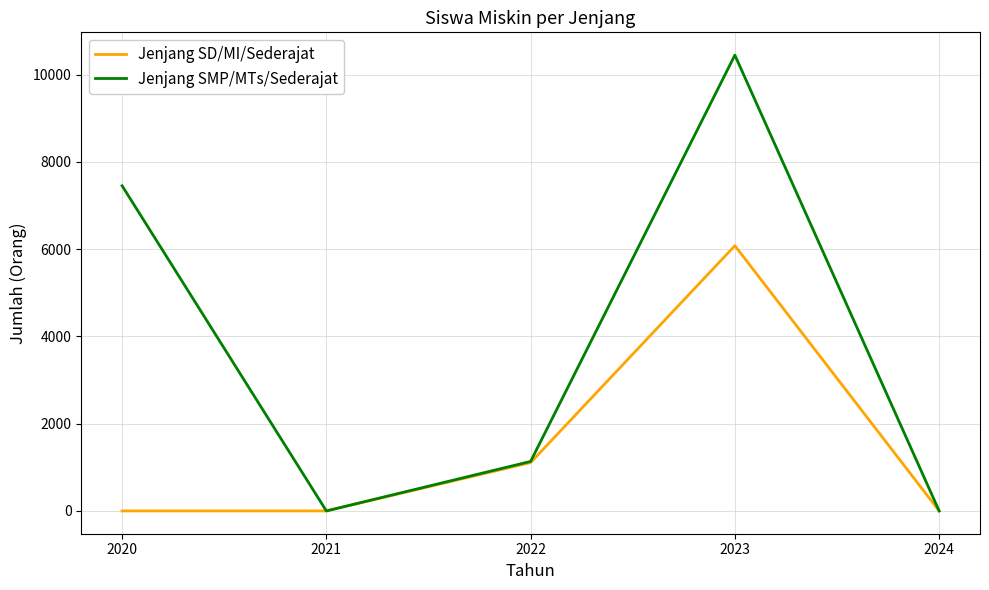

At which label does Jenjang SMP/MTs/Sederajat reach its peak?

2023